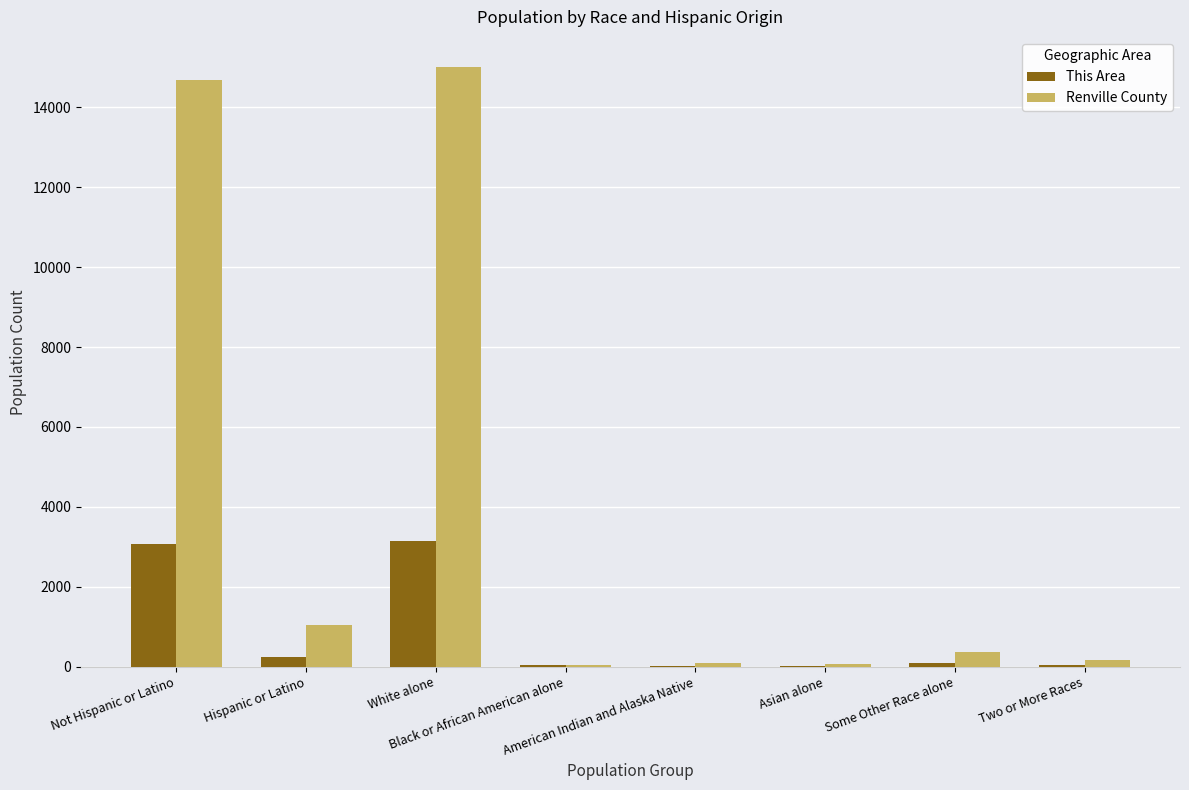

How many groups of bars are there?

8